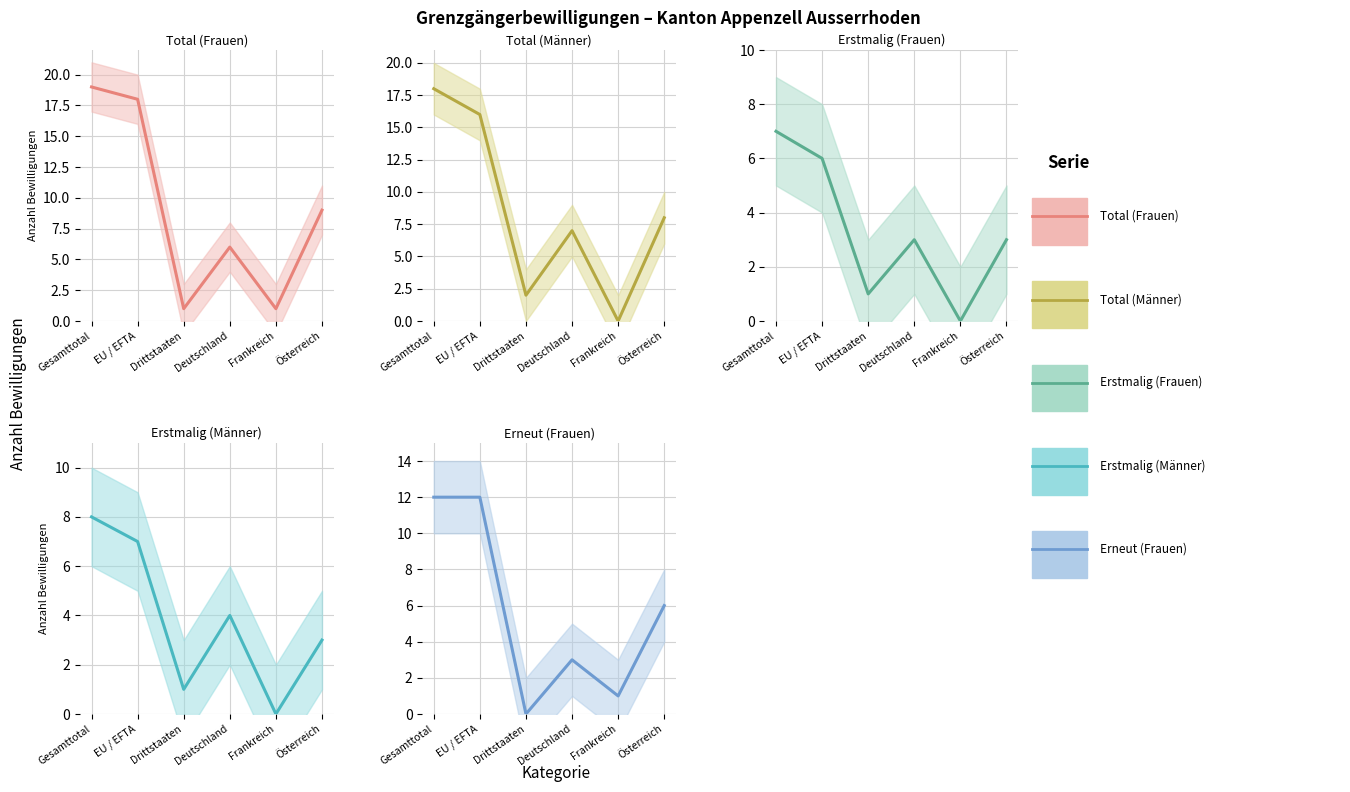

What is the difference between the highest and lowest values at Gesamttotal?

12